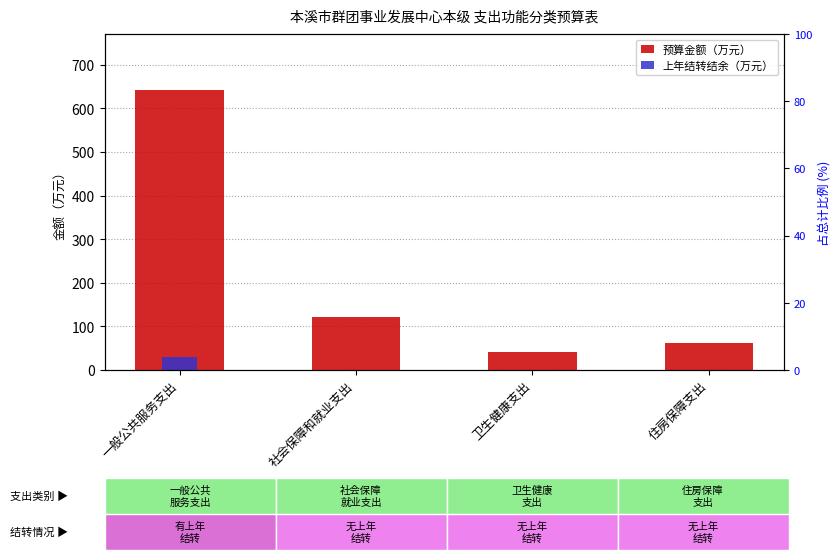

How many data points does each series have?

4